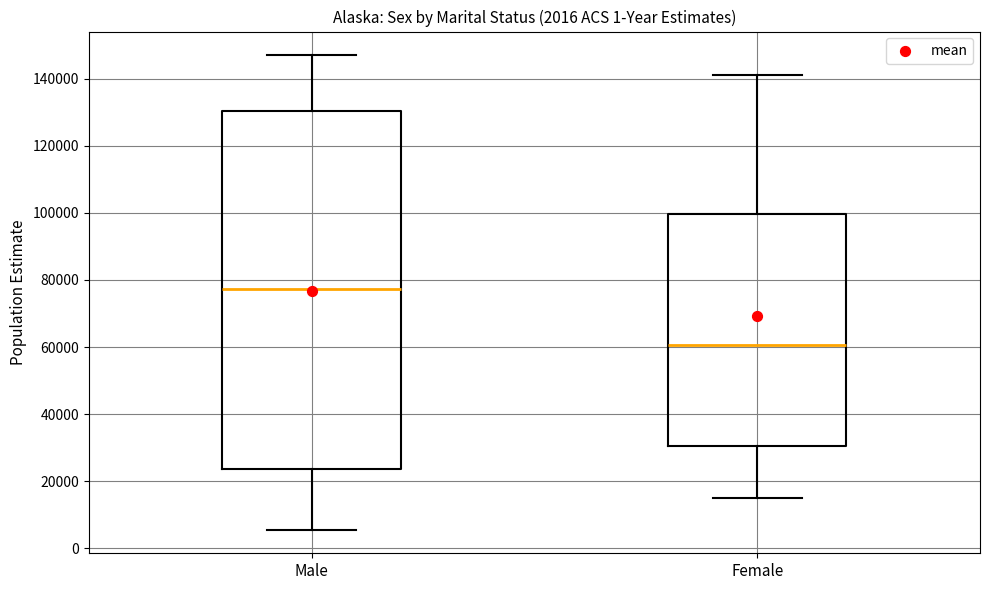

Comparing the boxes themselves (not the whiskers), which one is the tallest?

Male